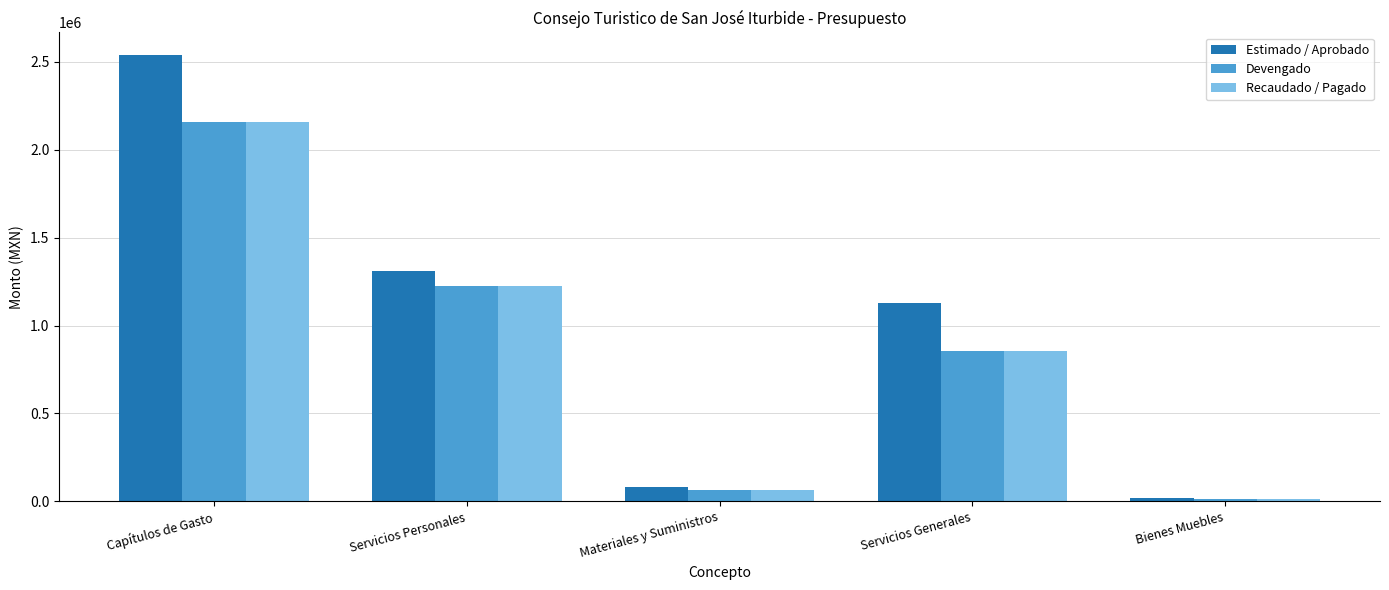

Count the number of data series in this chart.

3